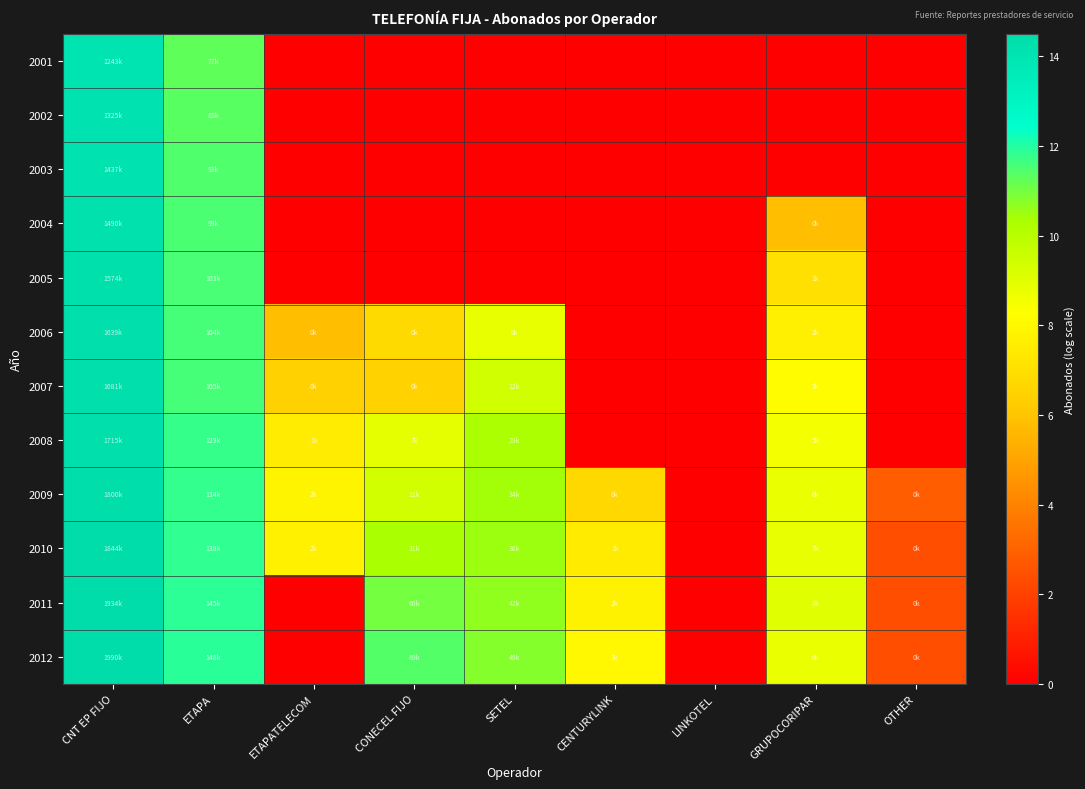

Rank the series at CENTURYLINK from lowest to highest value.

2001, 2002, 2003, 2004, 2005, 2006, 2007, 2008, 2009, 2010, 2011, 2012